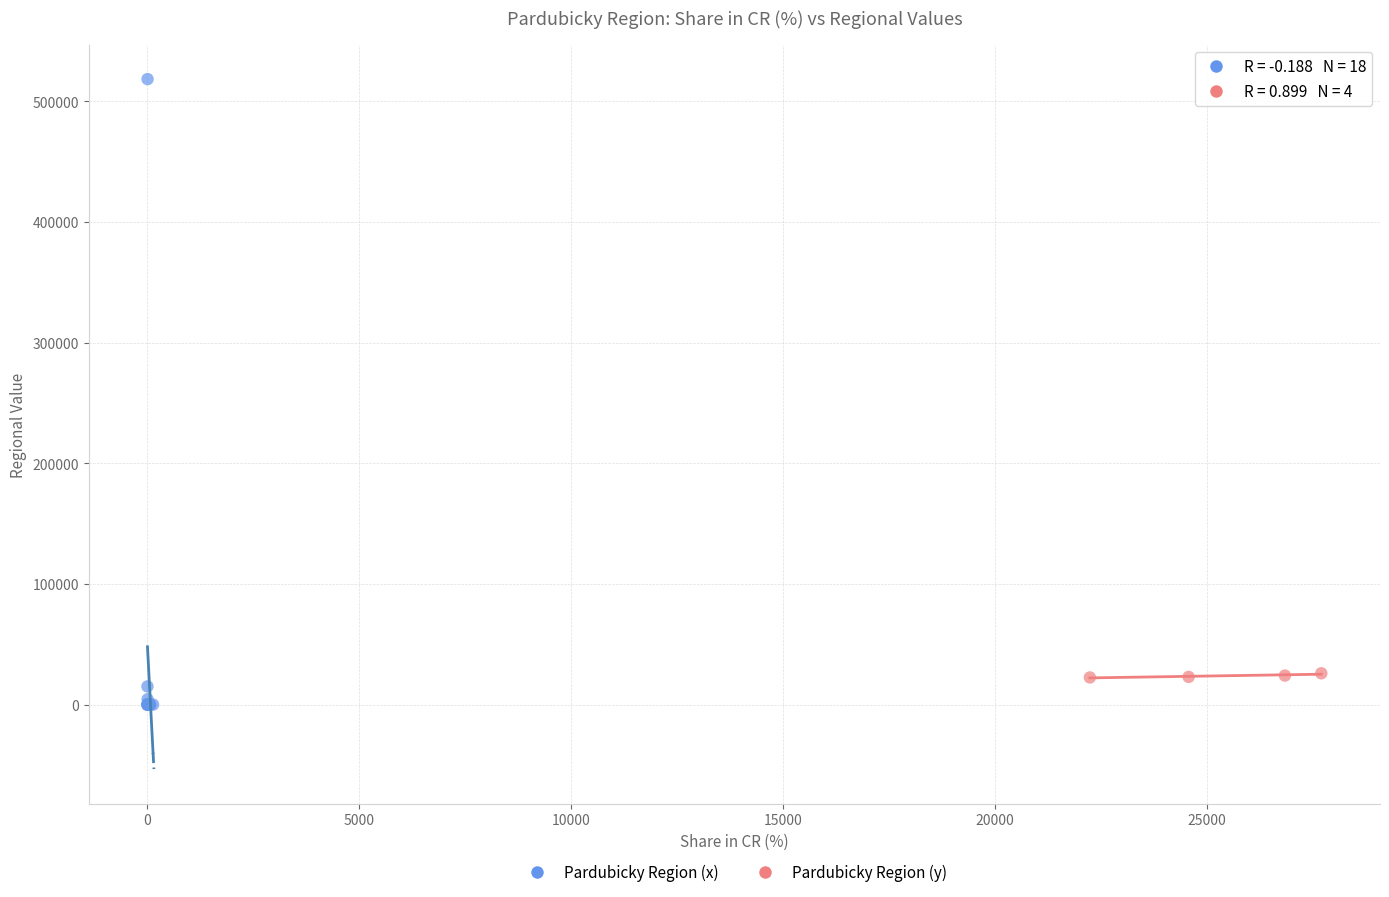

Which series reaches the maximum Y coordinate?

Pardubicky Region (x)